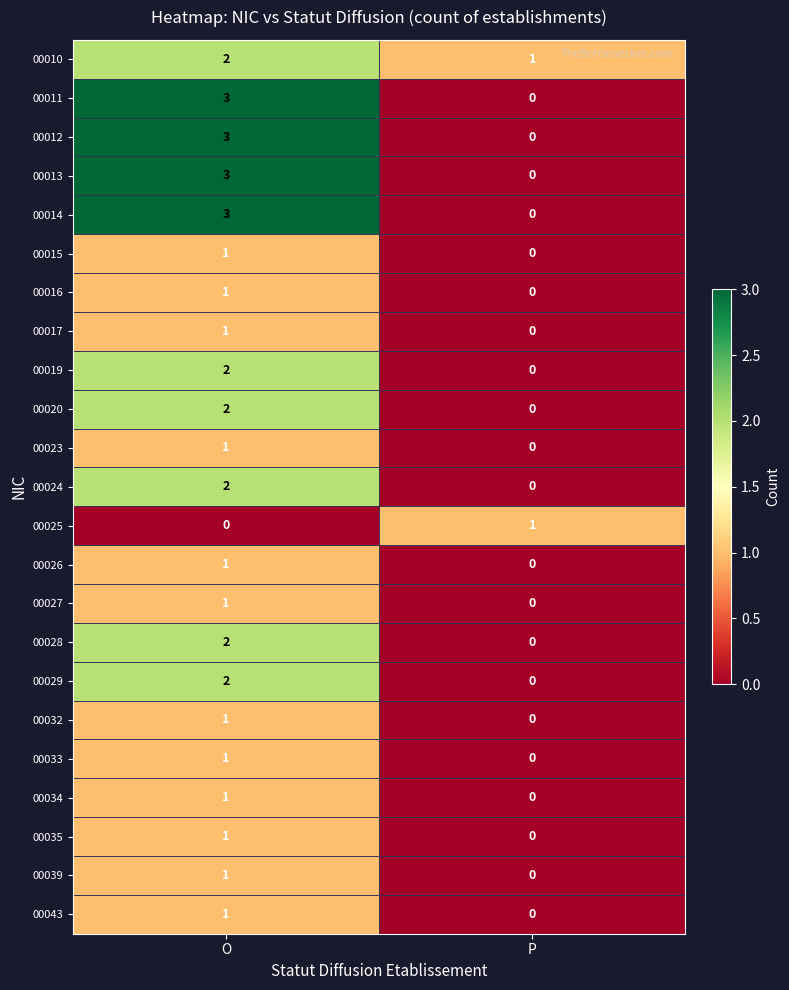

The value of 00015 at P is 0. True or false?

True